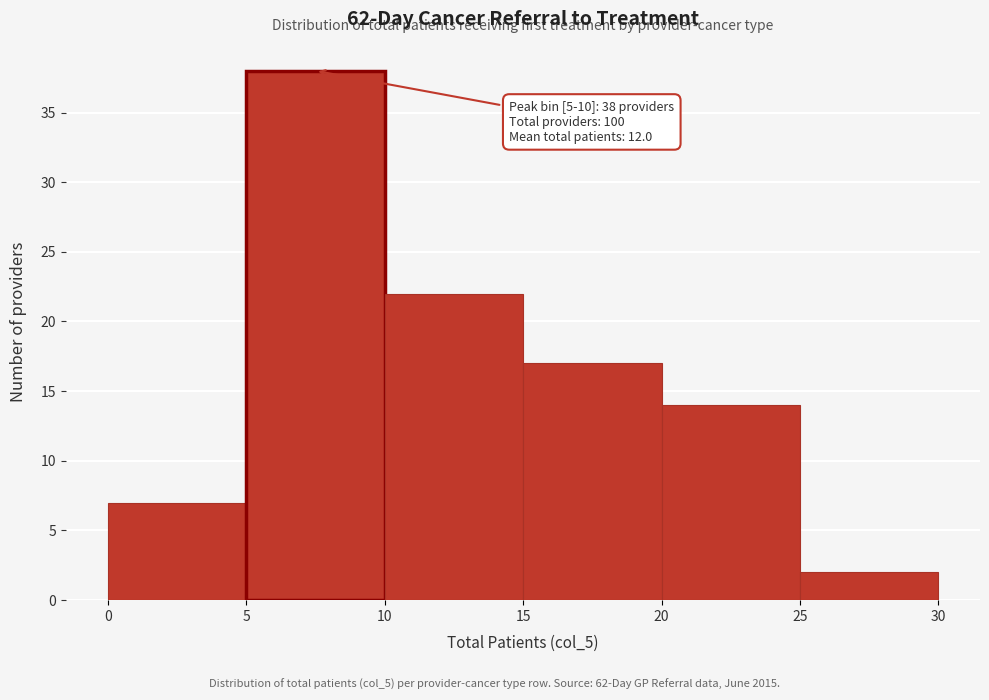

Which range on the x-axis has the tallest bar?

5 to 10